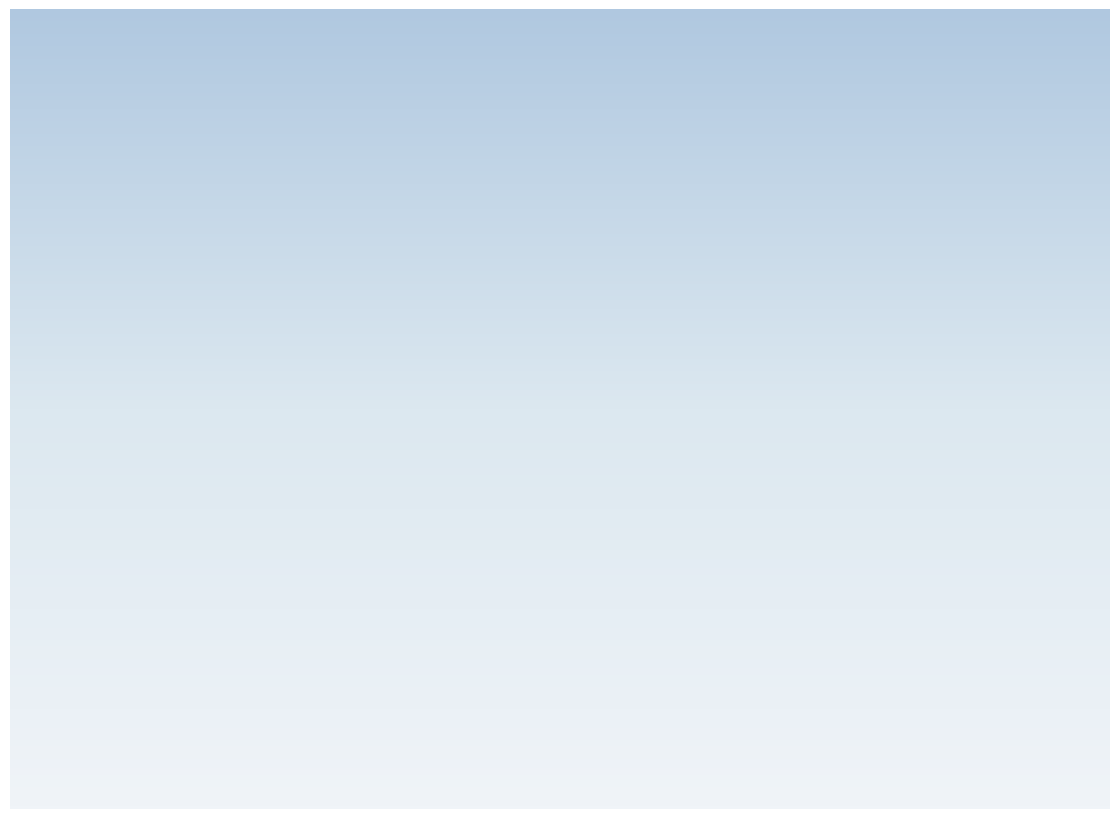

Rank the categories by value from highest to lowest.

Min cycle 27, Min cycle 28